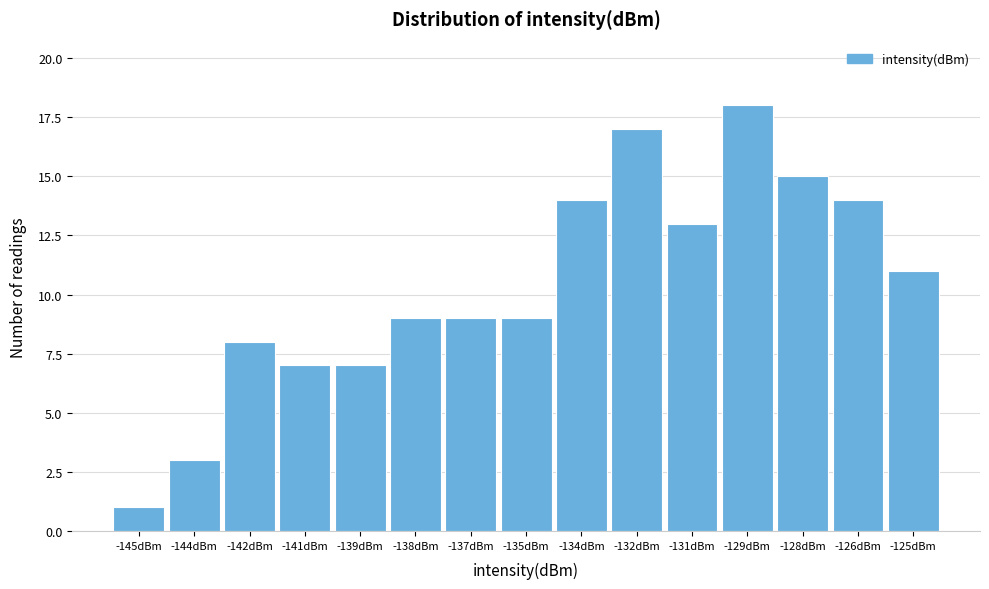

Reading right to left, transcribe all the data shown in this chart.

11	14	15	18	13	17	14	9	9	9	7	7	8	3	1